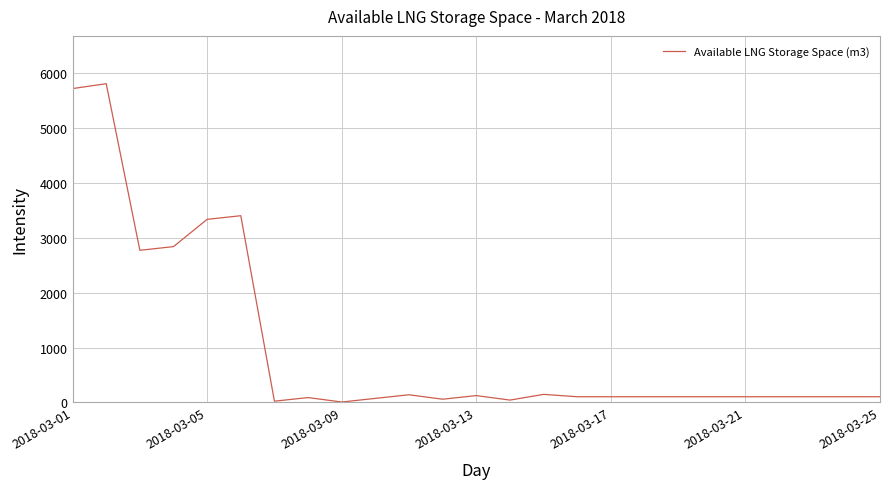

What is the greatest value displayed?

5808